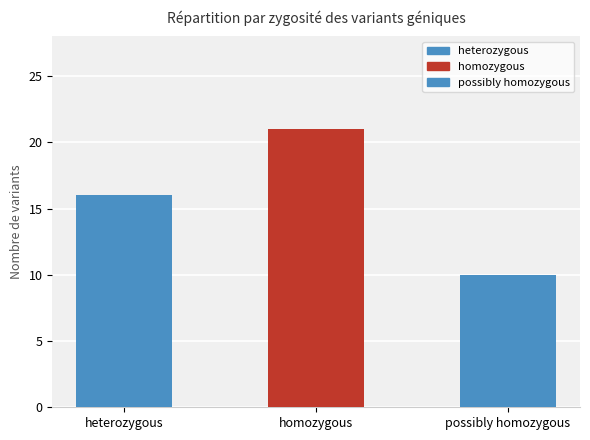

The chart shows a value of 16 at heterozygous. True or false?

True